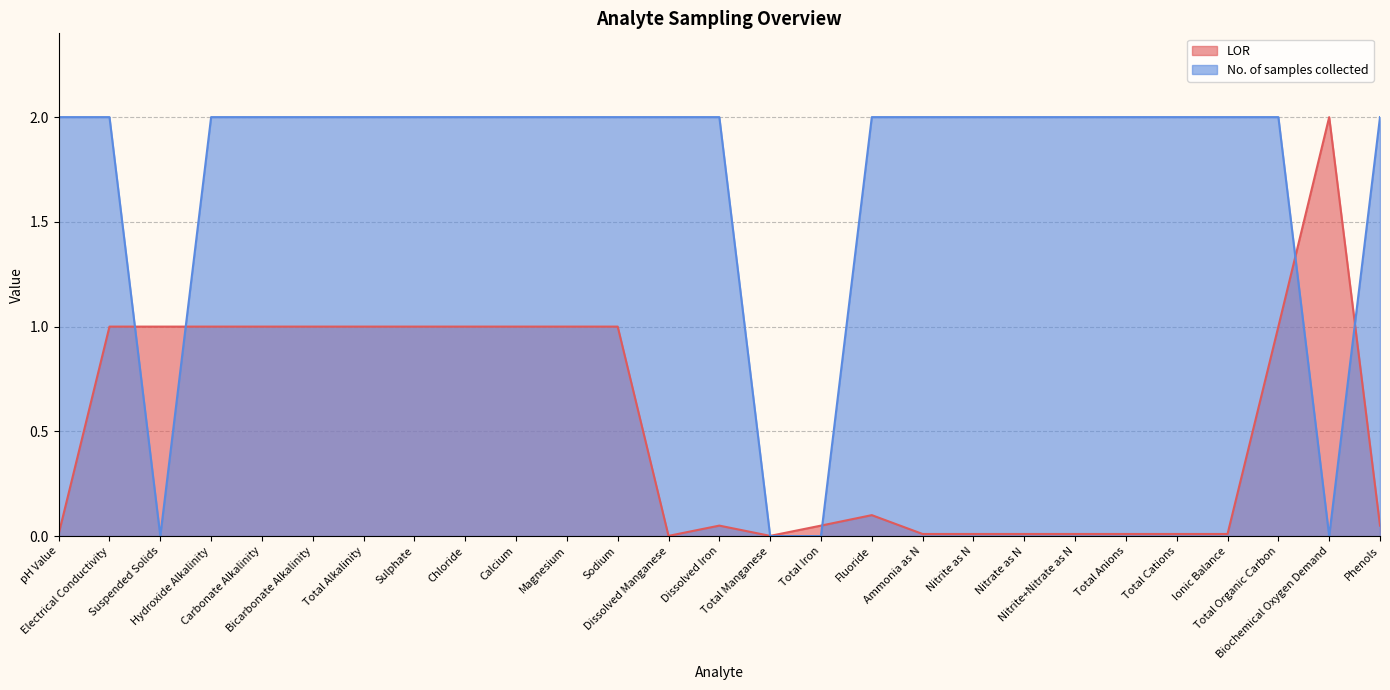

Where is the first local minimum for No. of samples collected?

Suspended Solids